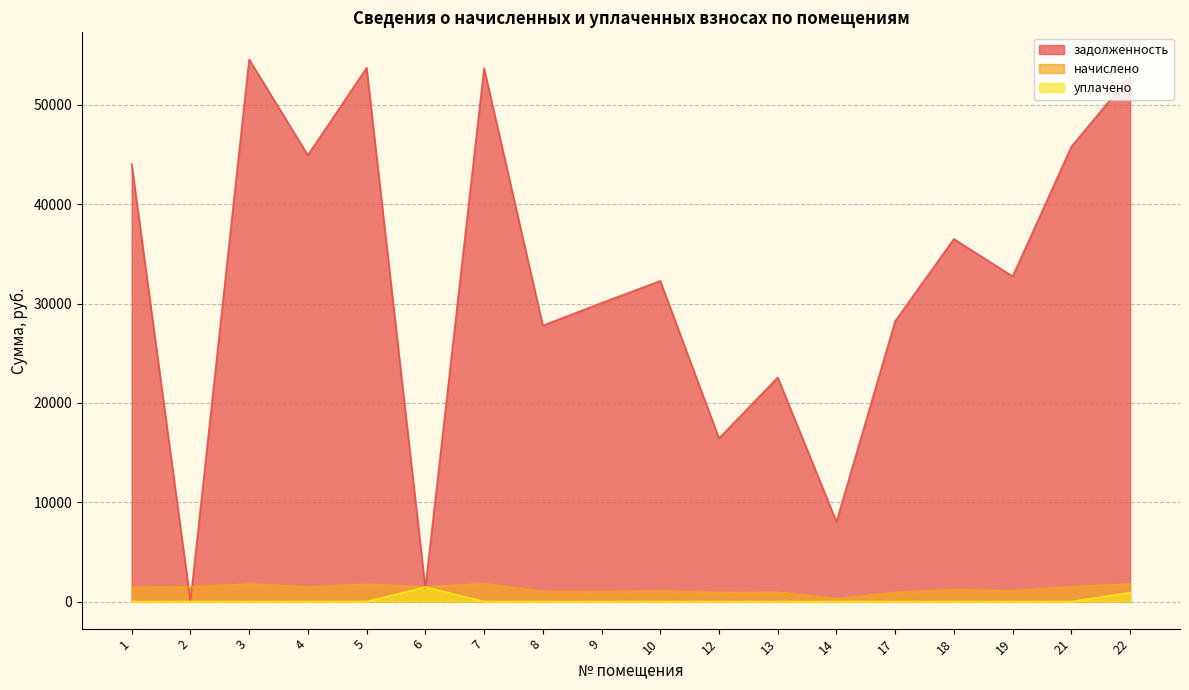

What is the value of the начислено point at the 5th from the left?

1752.5